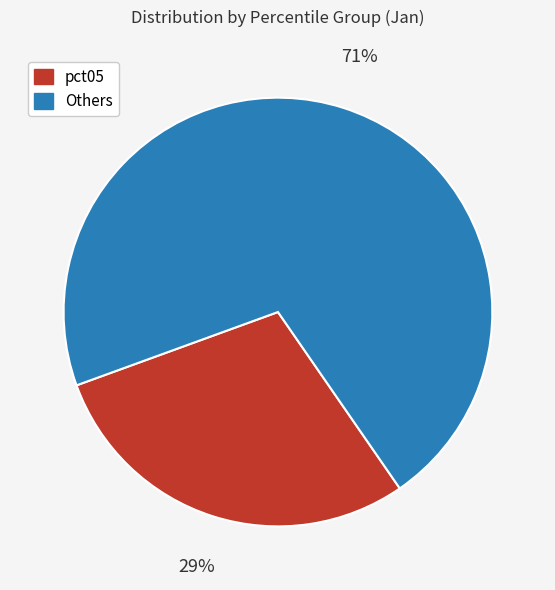

Does any single category account for the majority?

Yes